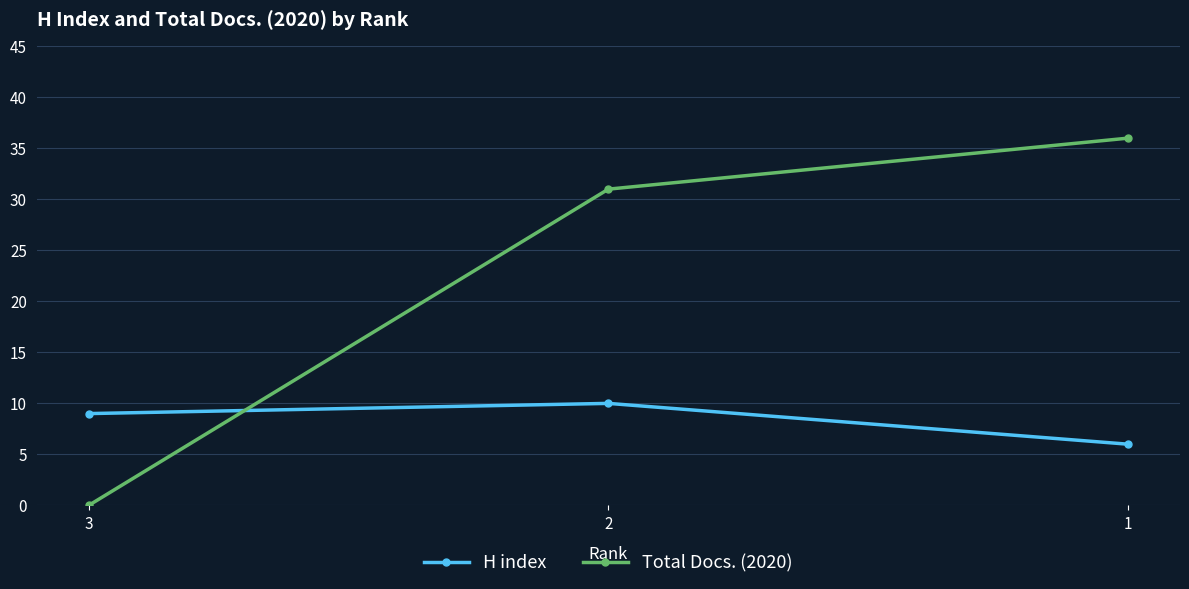

What is the difference between the highest and lowest values at 3?

9